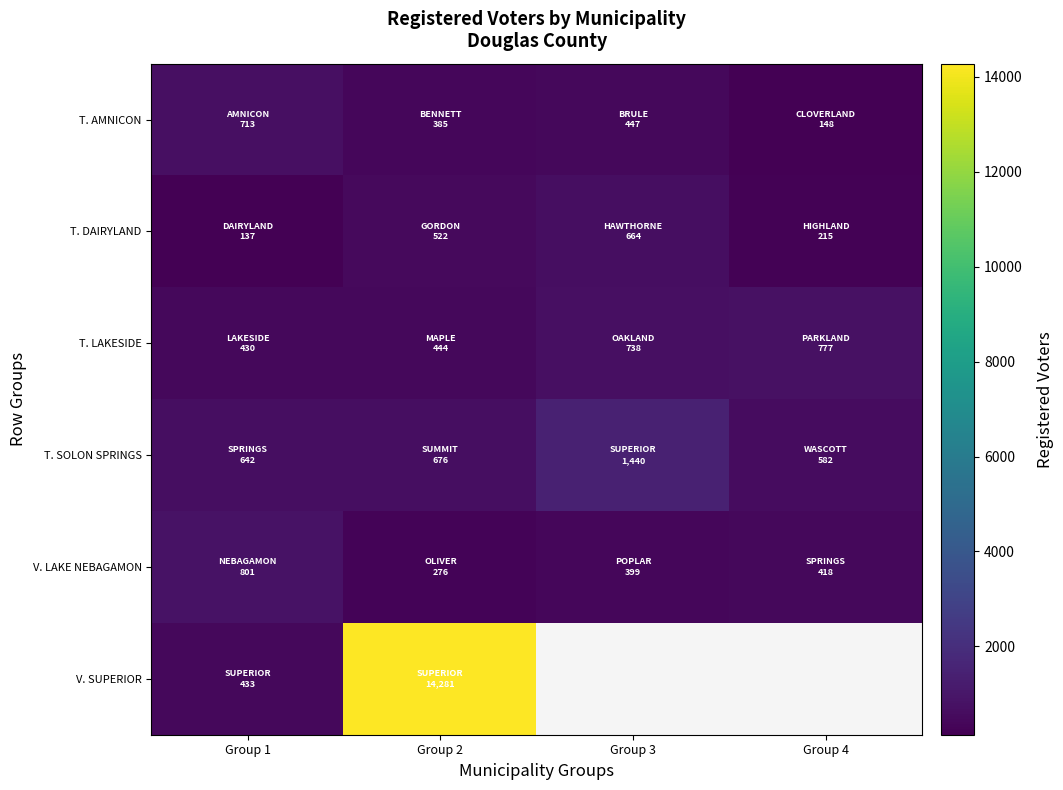

At which category does the chart reach its peak across all series?

Group 2